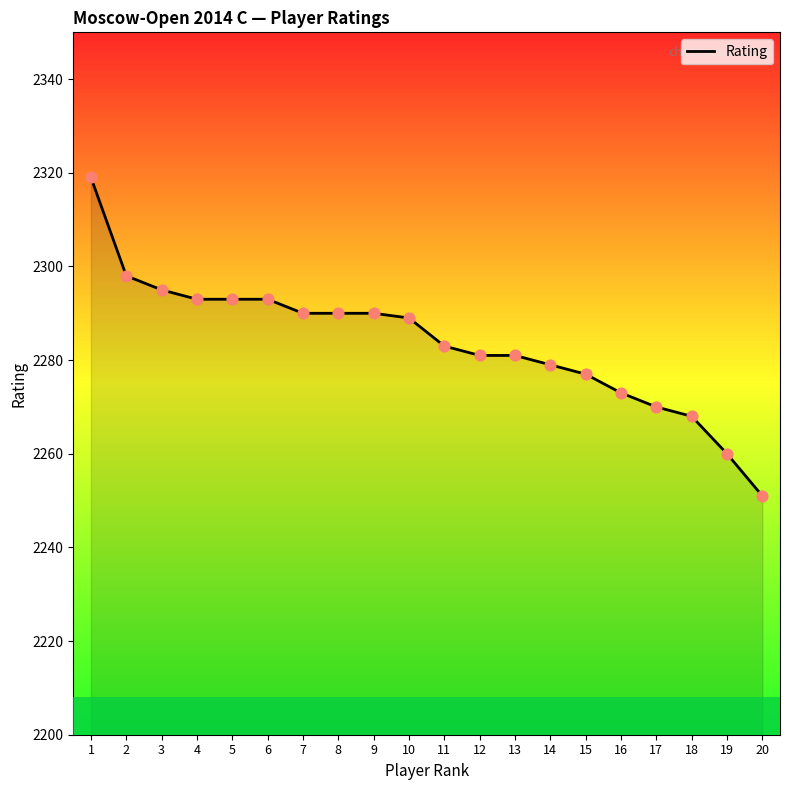

Which has a higher value, 3 or 19?

3